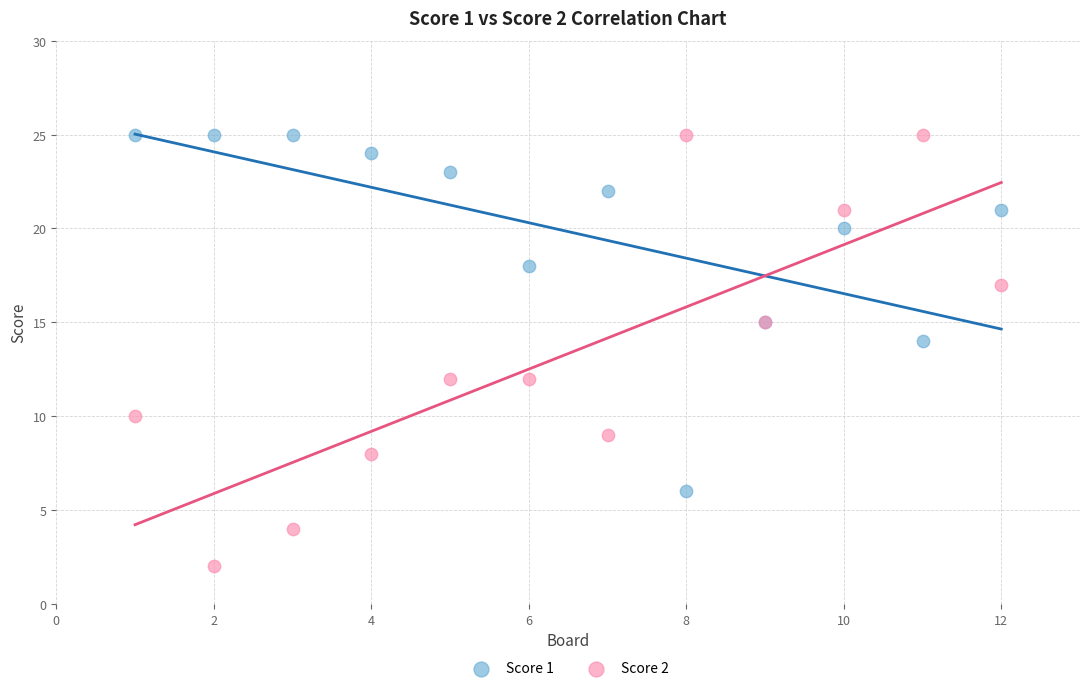

What is the X range (max minus min) for the scatter plot?

11